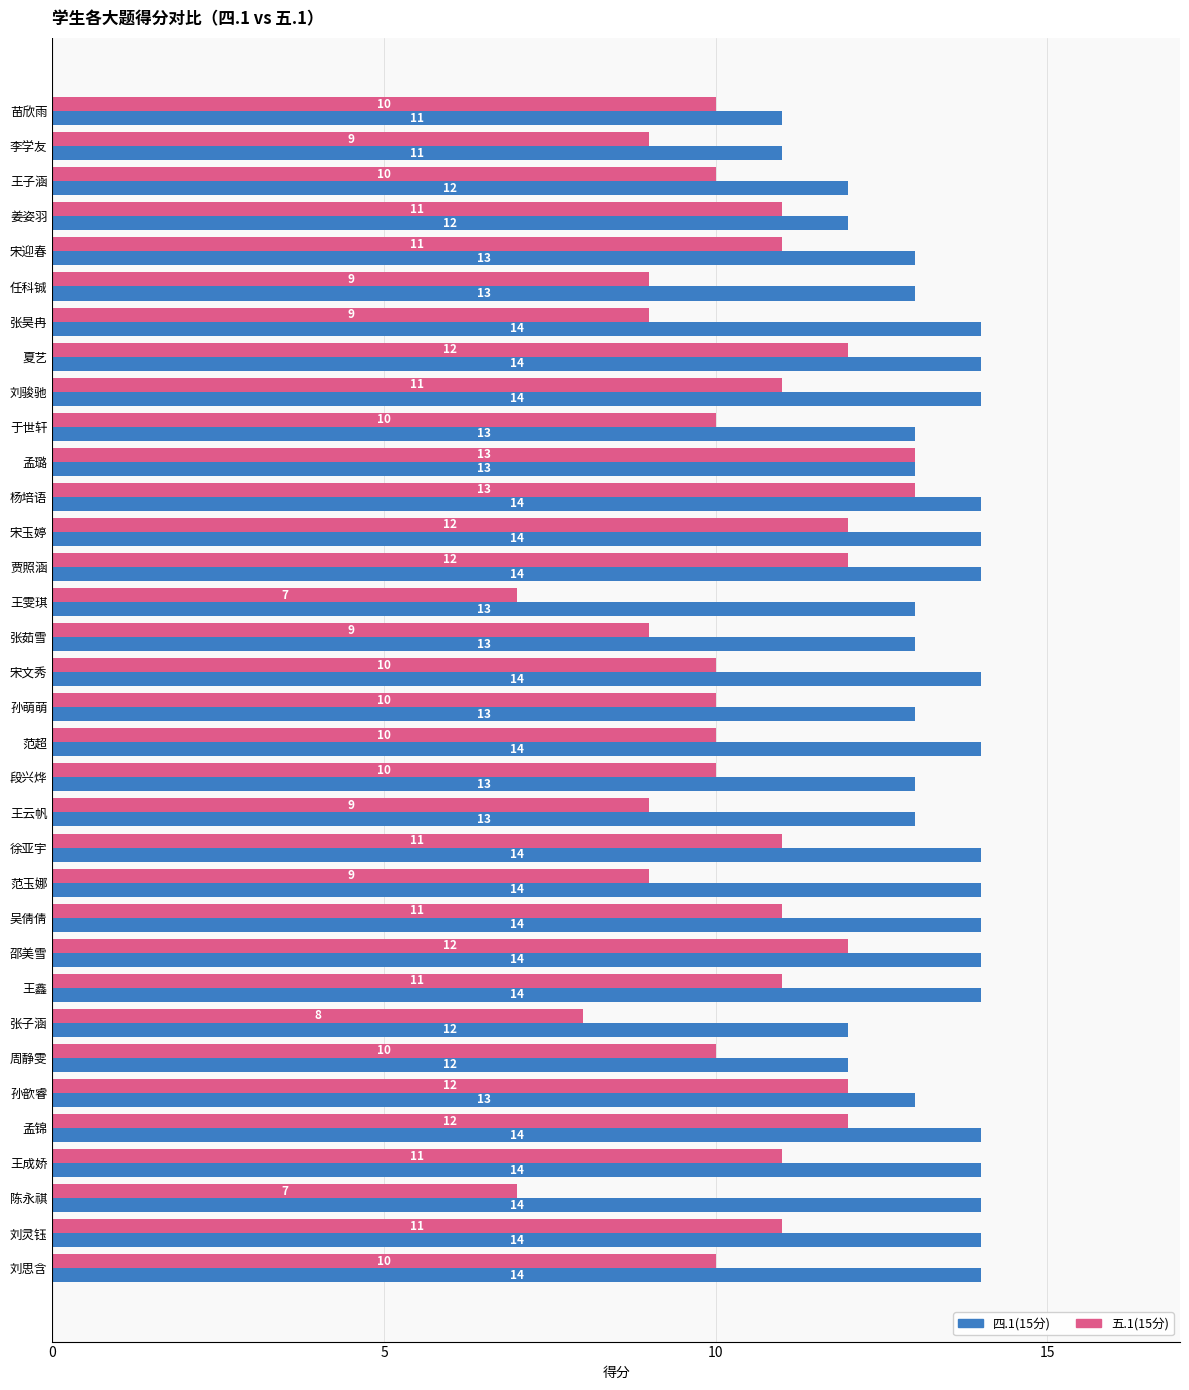

What is the difference between the highest and lowest values at 刘思含?

4